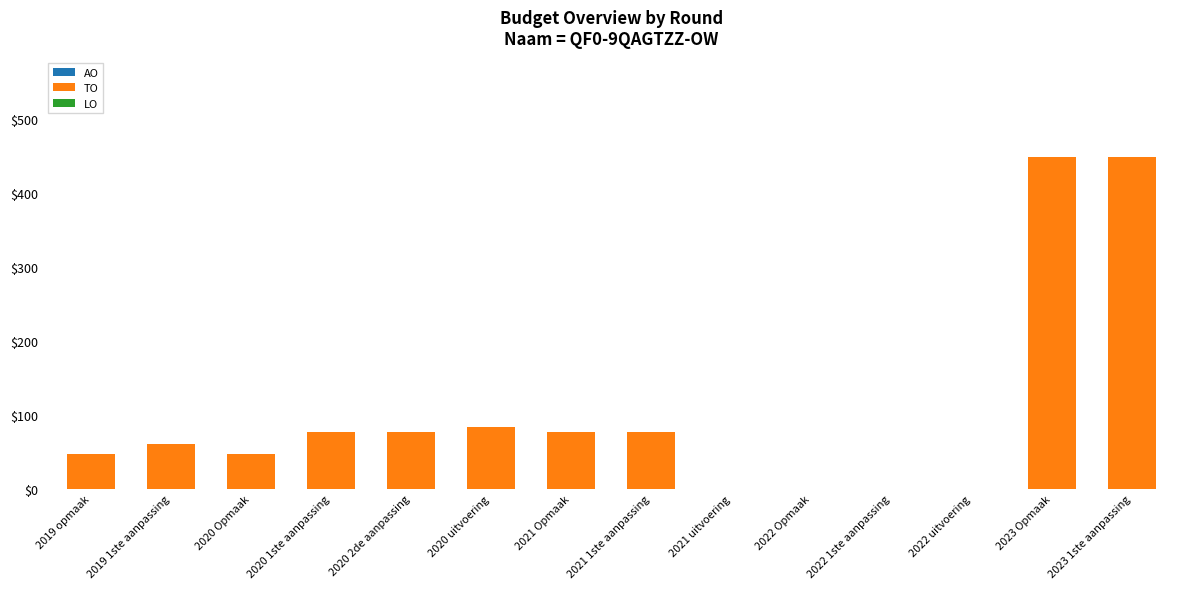

What is the greatest value displayed?

448